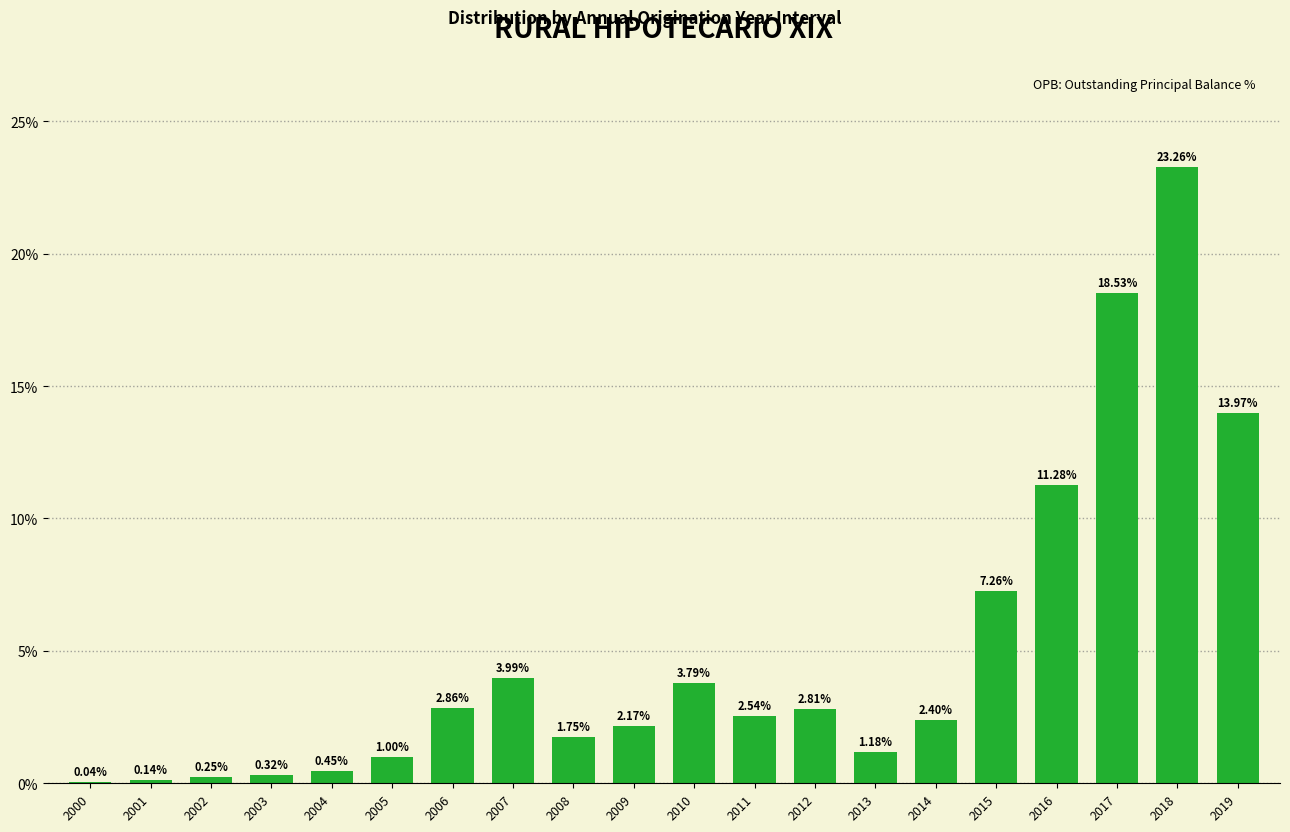

What is the sum of all values?

100.0